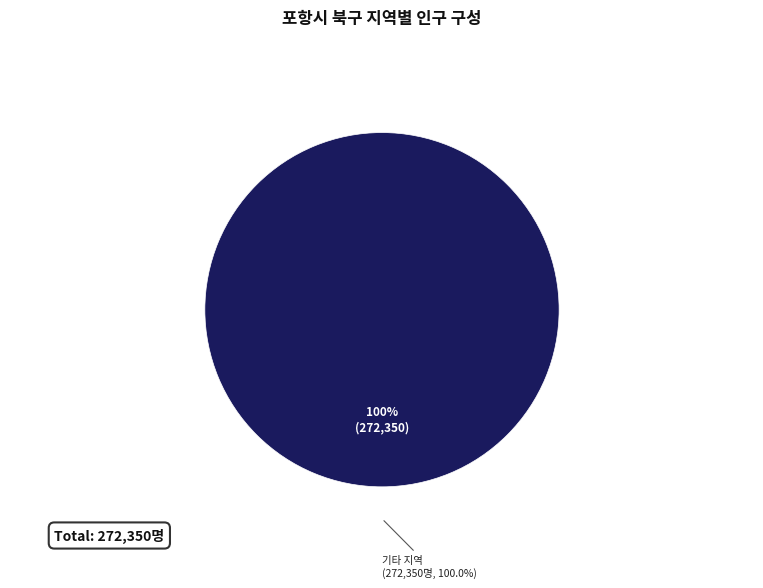

Is 죽도동 the majority of the pie?

No